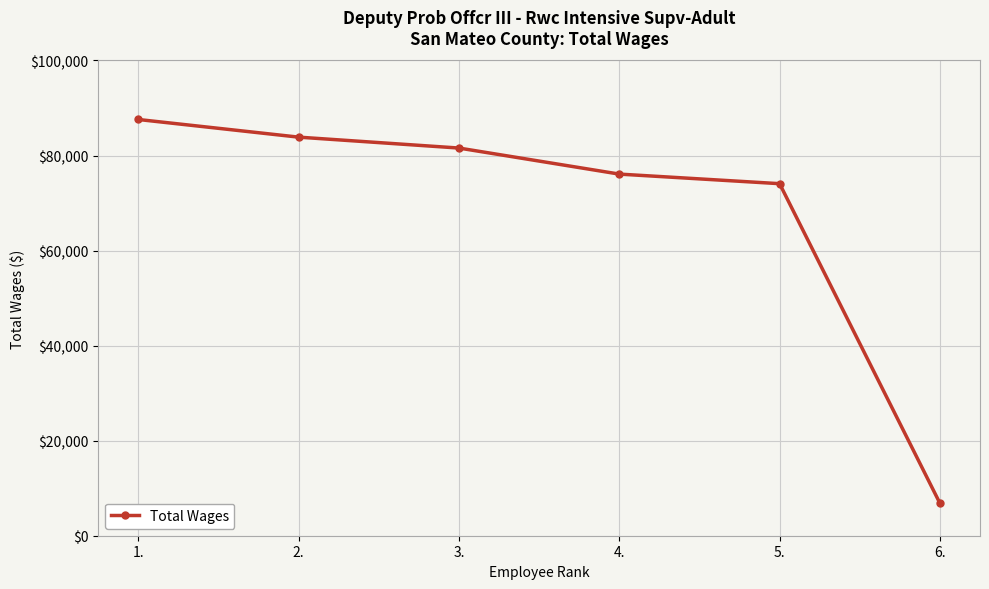

Which has a higher value, 5. or 1.?

1.